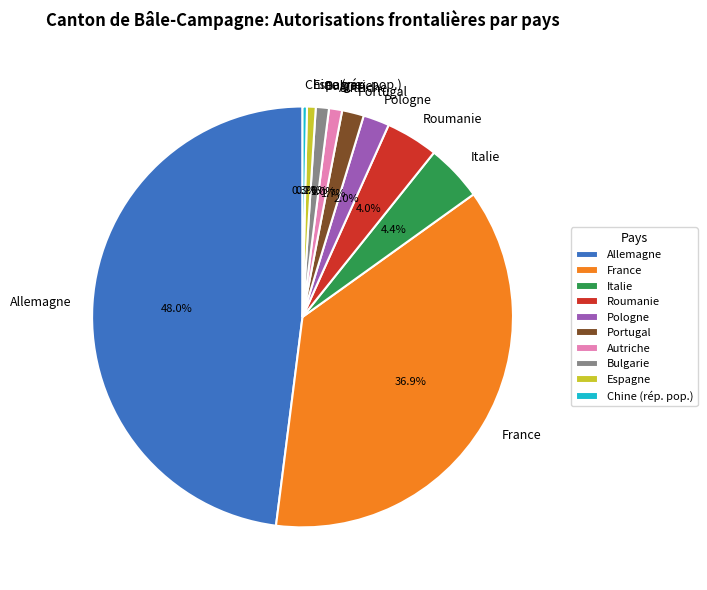

Count the number of slices in the pie.

10